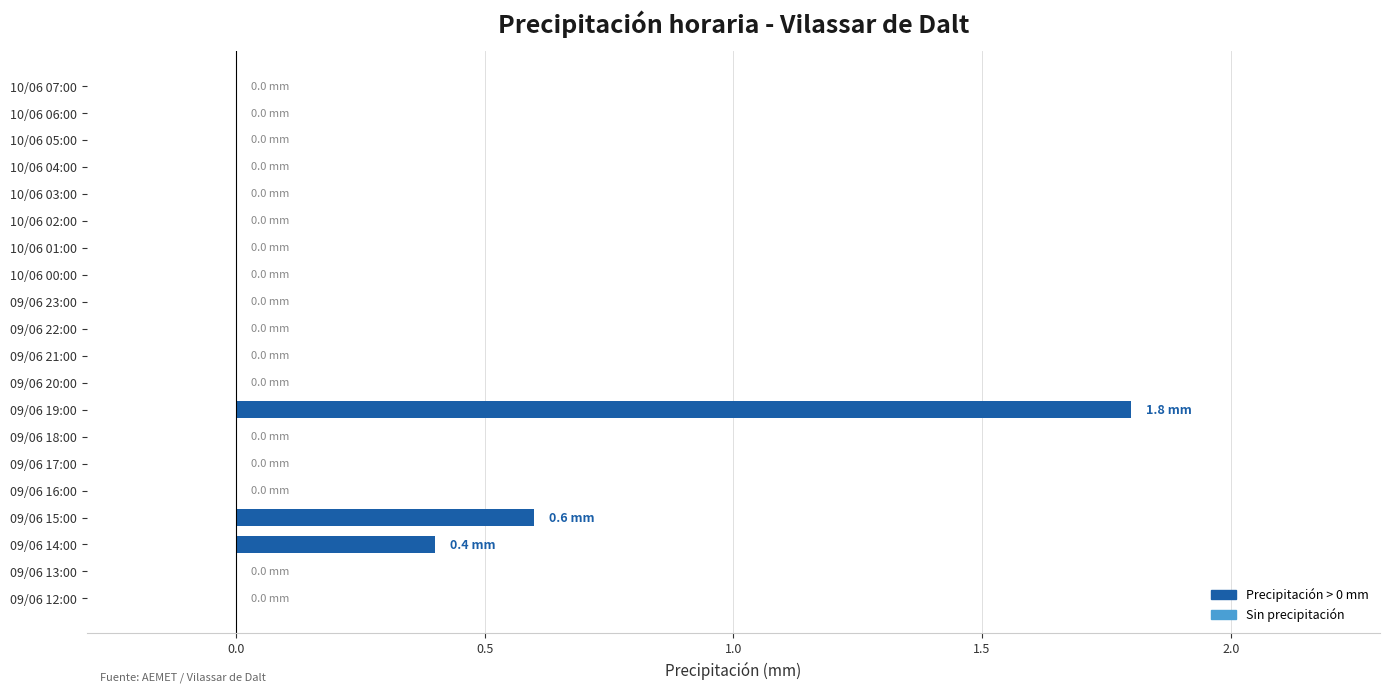

Reading bottom to top, what are all the values shown in this chart?

09/06 12:00=0.0	09/06 13:00=0.0	09/06 14:00=0.4	09/06 15:00=0.6	09/06 16:00=0.0	09/06 17:00=0.0	09/06 18:00=0.0	09/06 19:00=1.8	09/06 20:00=0.0	09/06 21:00=0.0	09/06 22:00=0.0	09/06 23:00=0.0	10/06 00:00=0.0	10/06 01:00=0.0	10/06 02:00=0.0	10/06 03:00=0.0	10/06 04:00=0.0	10/06 05:00=0.0	10/06 06:00=0.0	10/06 07:00=0.0